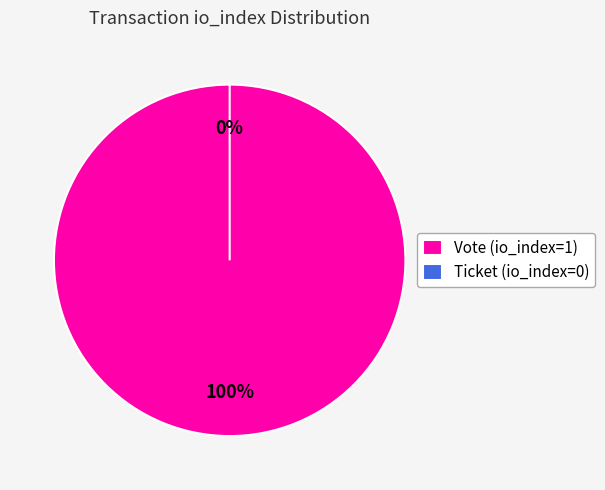

Is Ticket (io_index=0) the majority of the pie?

No